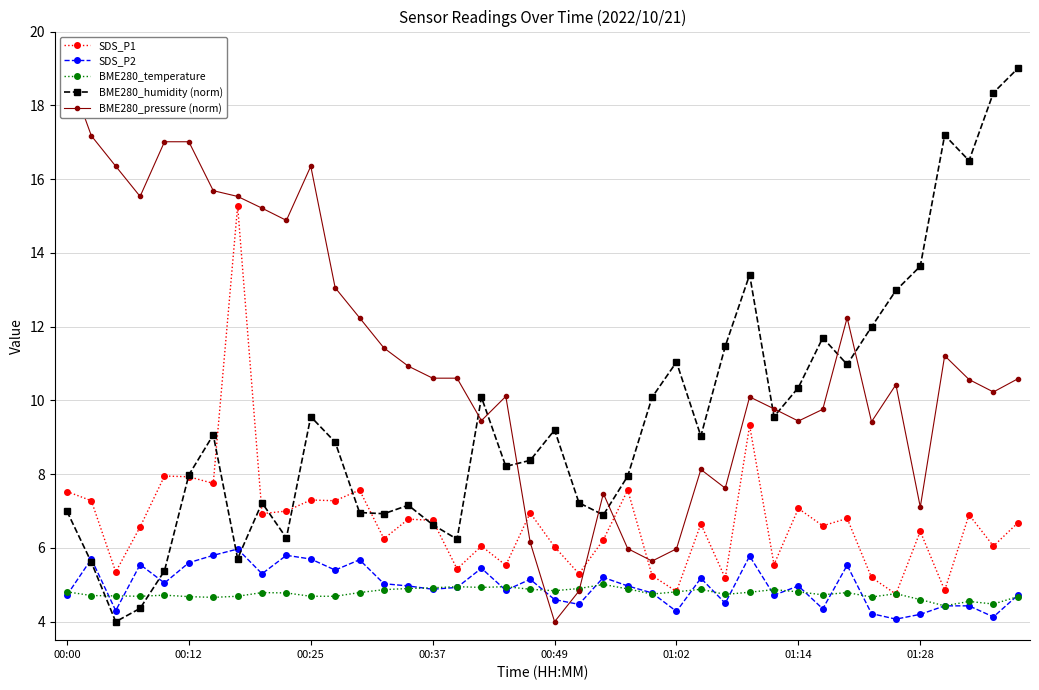

How many interior local valleys does the SDS_P2 series have?

13